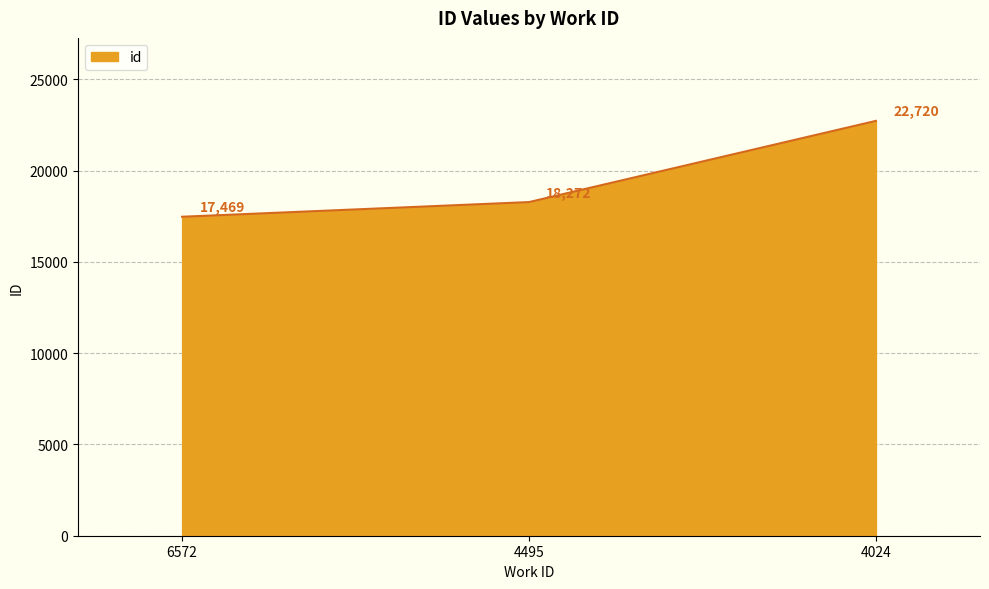

How many series are shown in this chart?

1